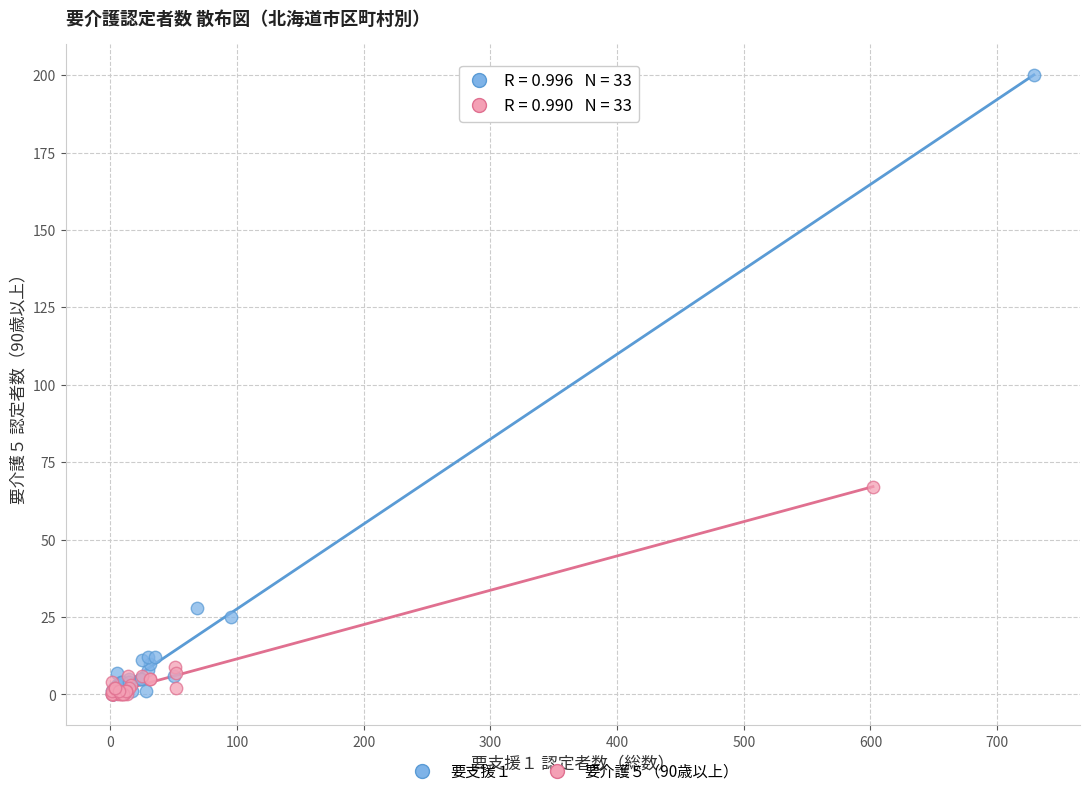

Which series has the largest Y range (max minus min)?

要支援１